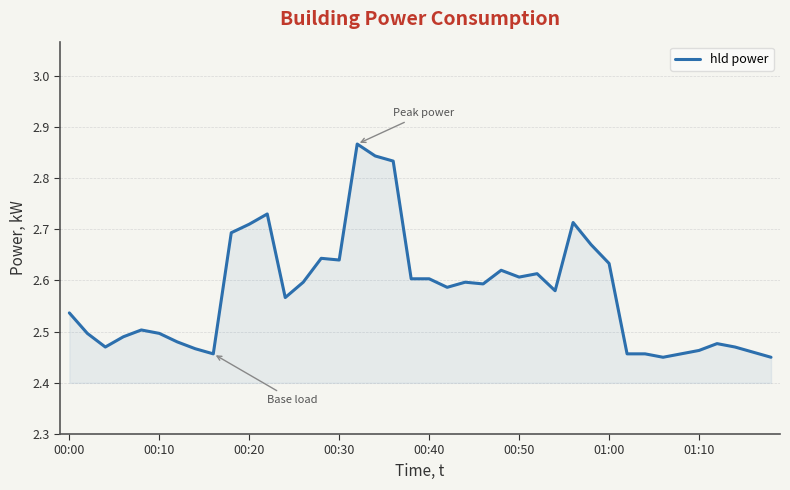

What is the difference between the maximum and minimum values?

0.4